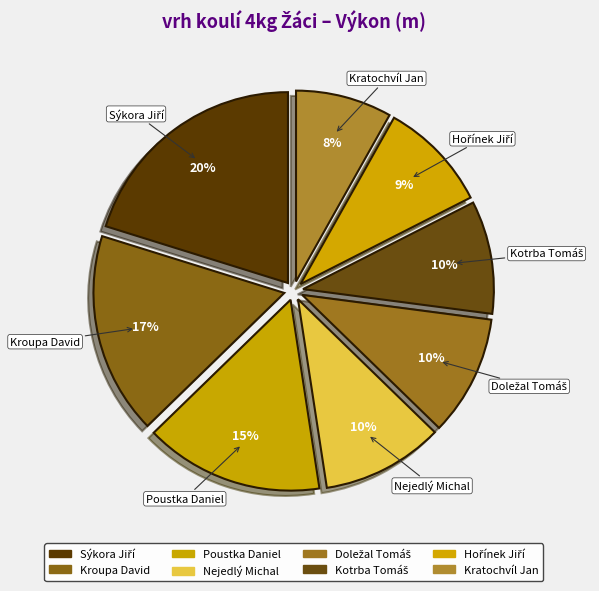

Is it true that Kotrba Tomáš is 10% of the pie?

True